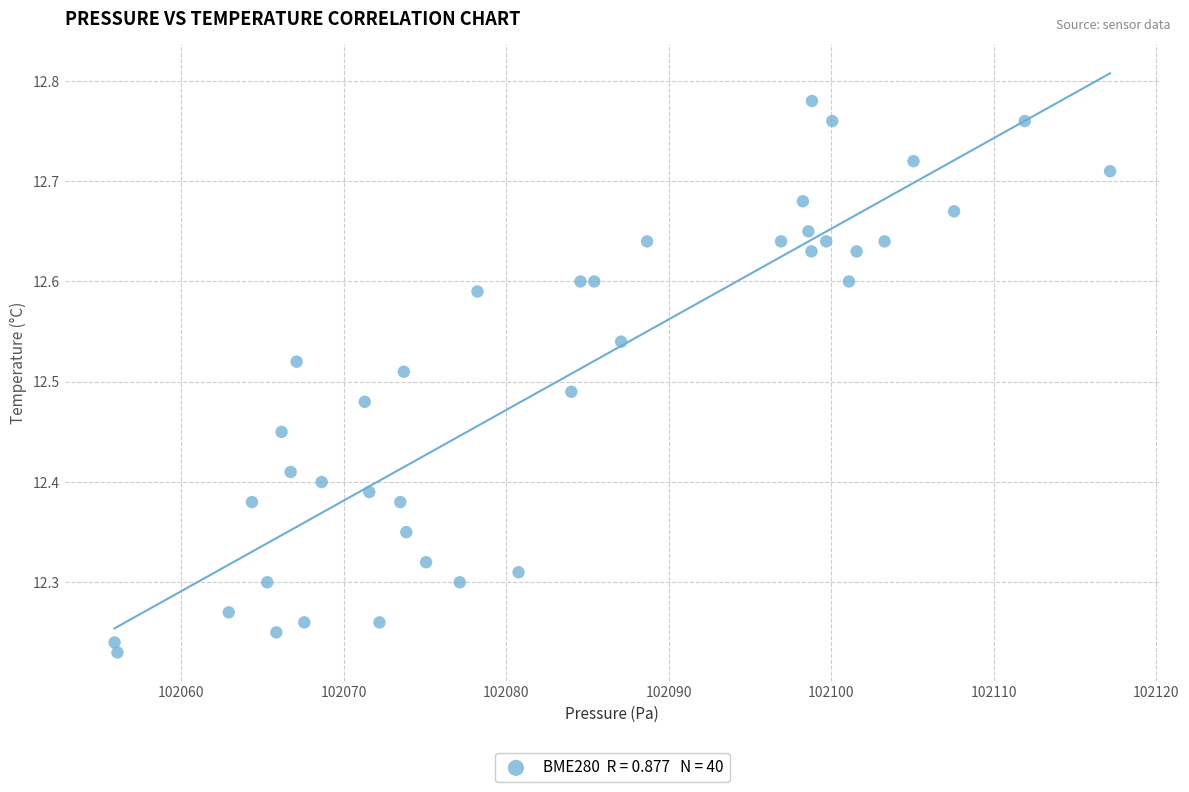

What is the range of X values (max minus min)?

61.3